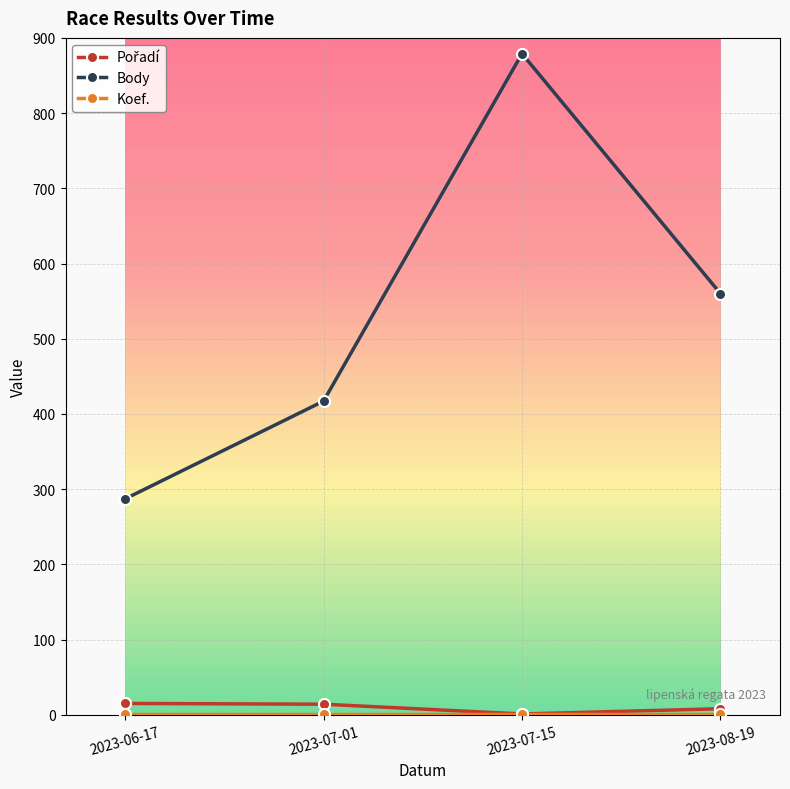

How many interior local peaks does the Body series have?

1